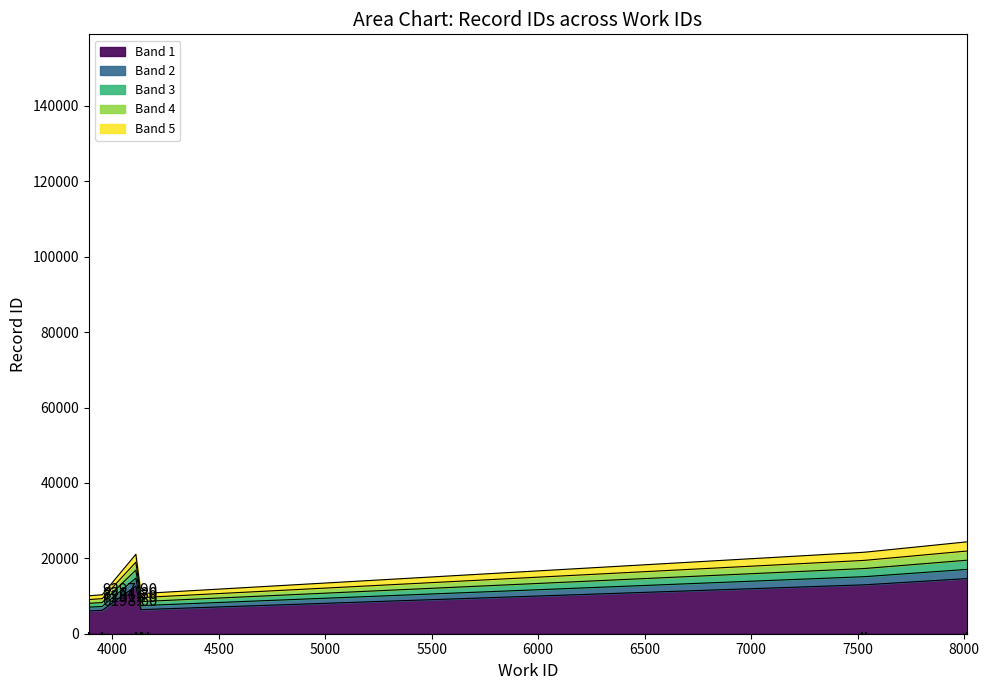

Rank the categories by value from lowest to highest.

3890, 3953, 3953, 4135, 4138, 4168, 4111, 7519, 7539, 8015